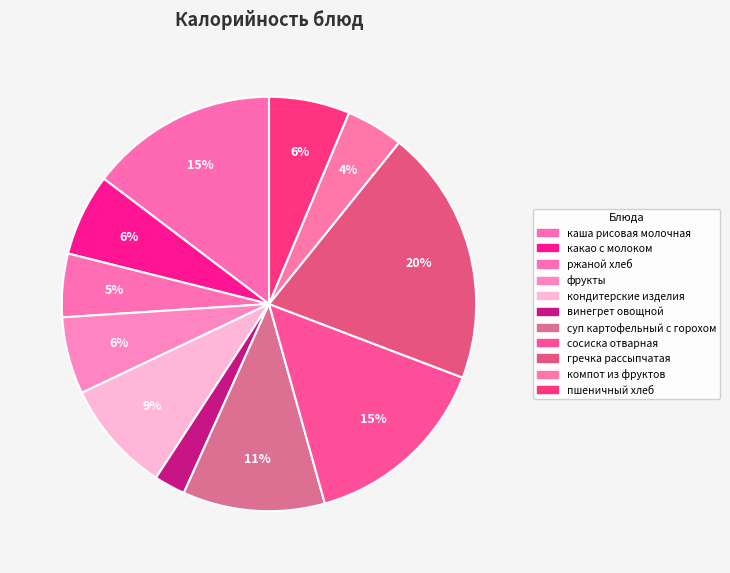

What is the total percentage of винегрет овощной and каша рисовая молочная?

17.1%